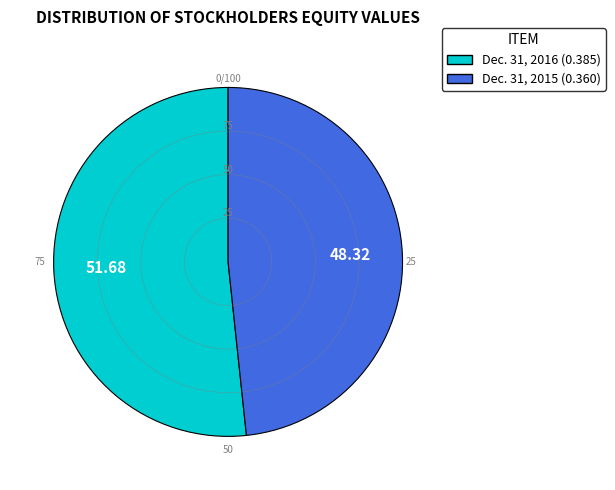

How many segments does this pie chart have?

2